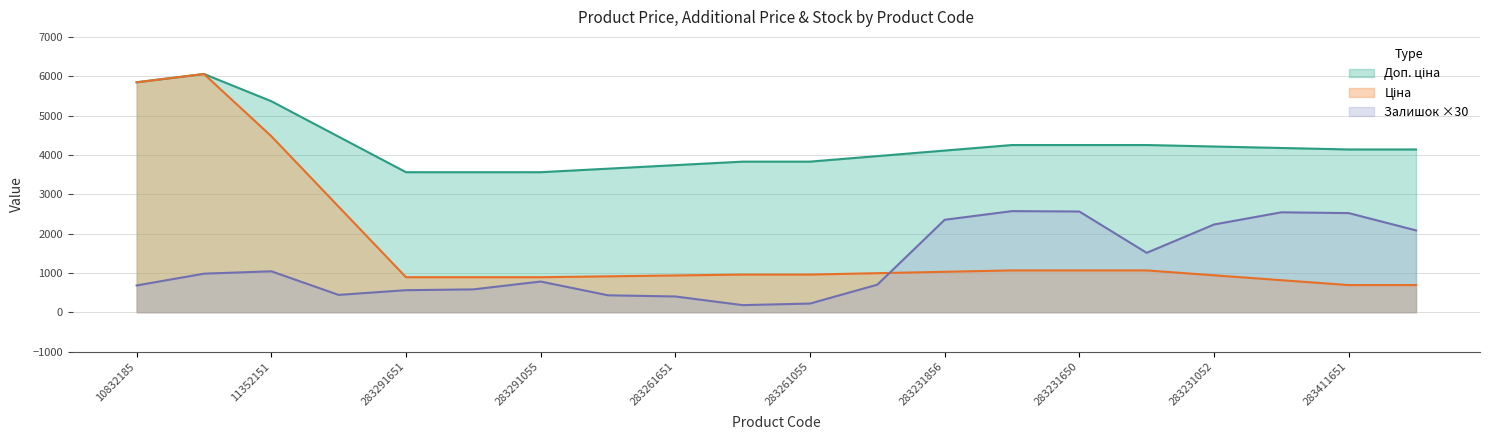

What are all the series names shown in the legend?

Ціна, Доп. ціна, Залишок